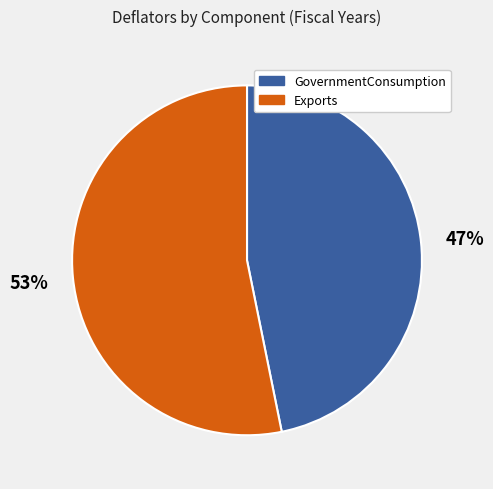

Is there a majority slice in this chart?

Yes